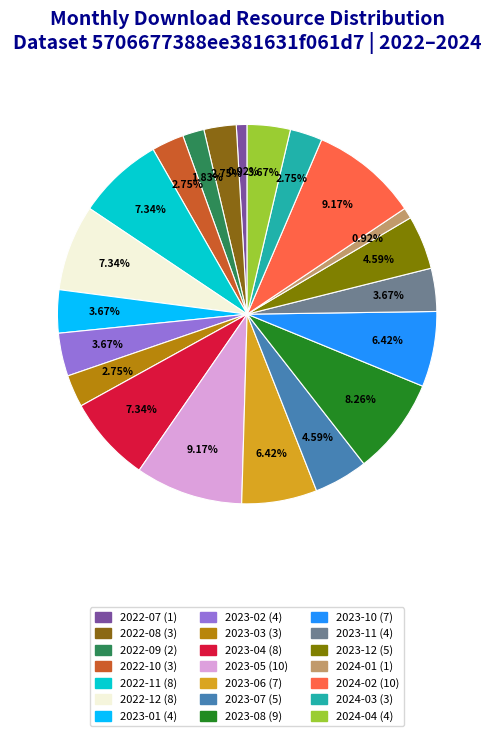

To the nearest percent, what percentage of the pie is 2022-07?

1%